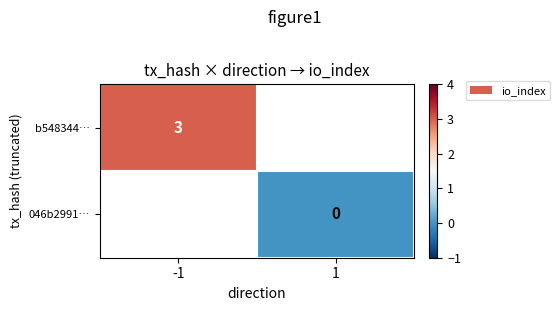

Is it true that b548344… equals 3 at -1?

True